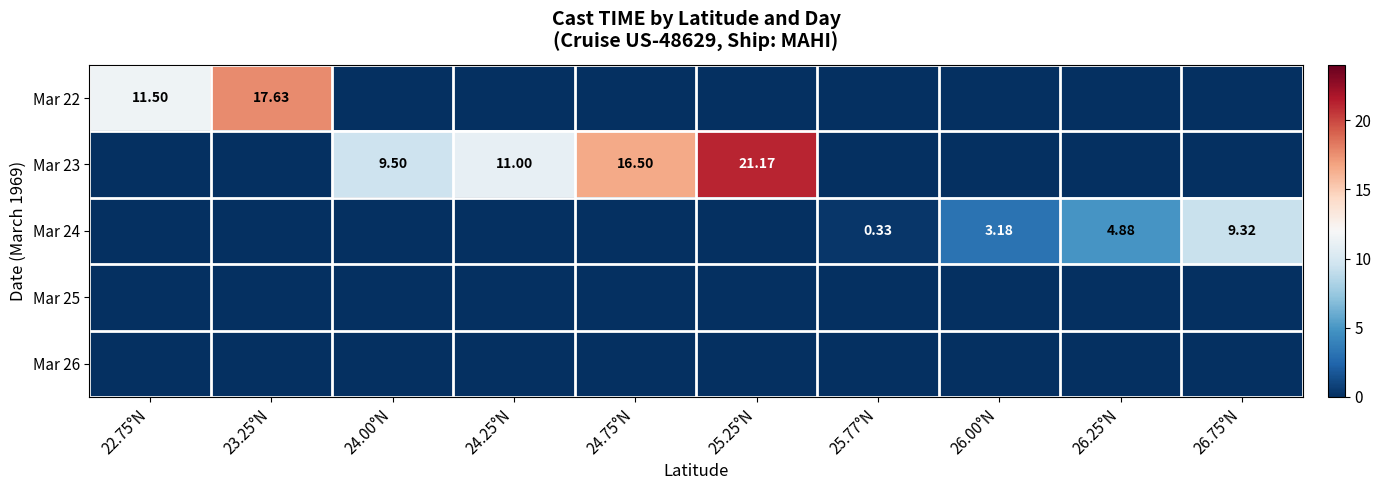

What is the sum of the Mar 22 values at 26.00°N and 23.25°N?

17.6